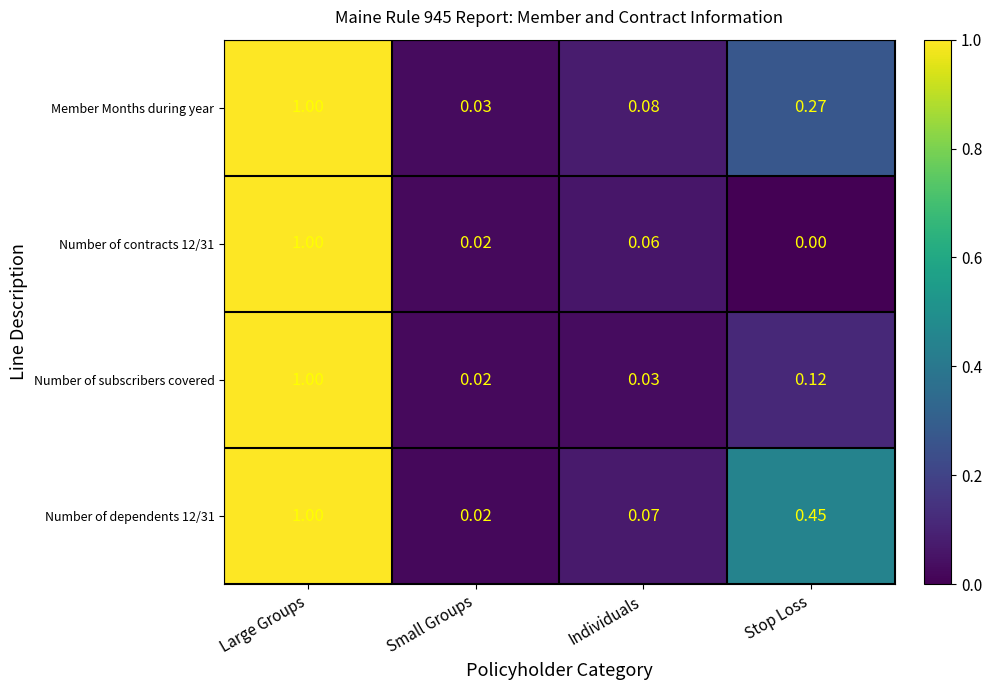

List the labels in order of Member Months during year value, largest first.

Large Groups, Stop Loss, Individuals, Small Groups